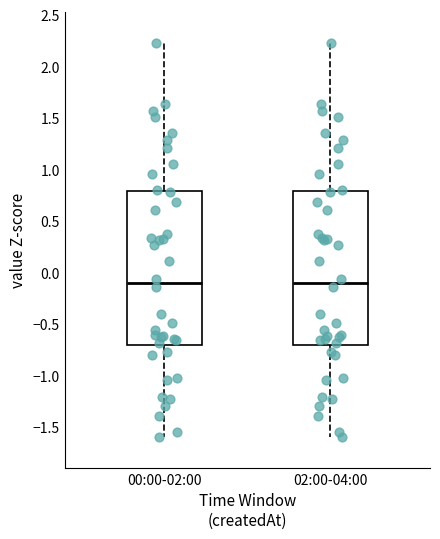

Reading left to right, transcribe this box plot: for each box, give where its median line is, the range the box spans, and where its two whiskers end, as read against the y-axis. The values are not printed on the chart, so give them approximately, as read against the axis.

00:00-02:00: median -0.10, box -0.70 to 0.80, whiskers -1.60 to 2.25
02:00-04:00: median -0.10, box -0.70 to 0.80, whiskers -1.60 to 2.25